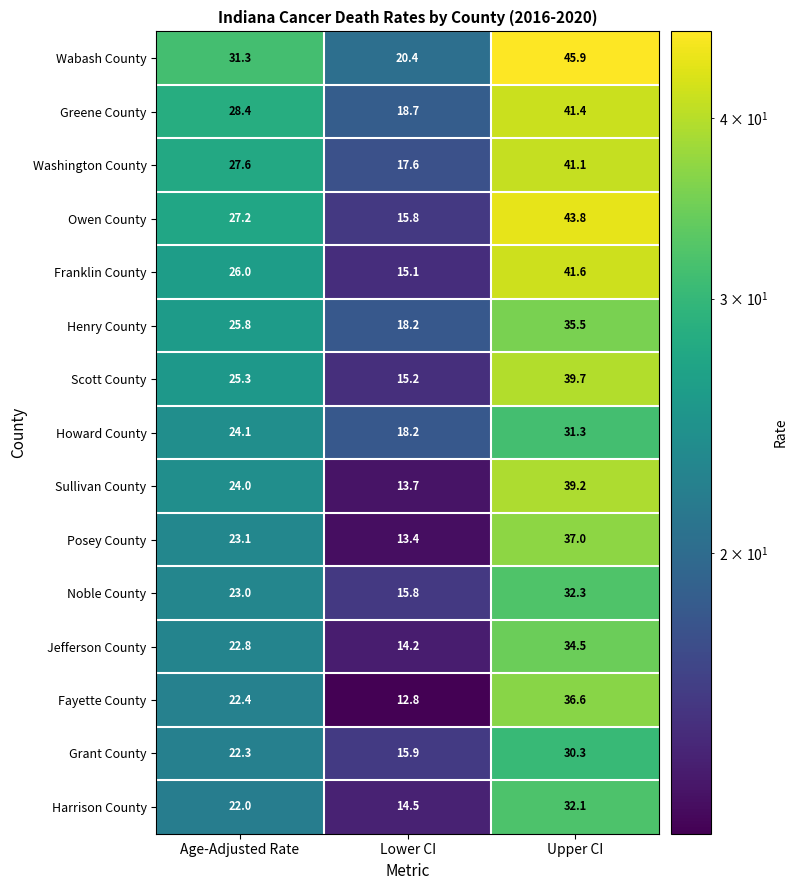

The value of Scott County at Age-Adjusted Rate is 25.3. True or false?

True